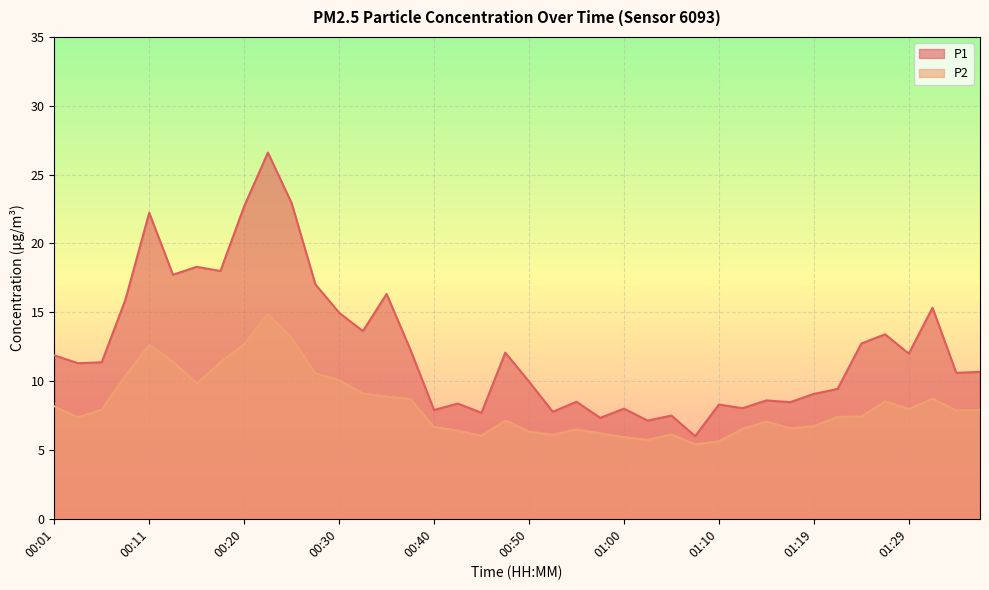

The value of P1 at 00:55 is 8.5. True or false?

True